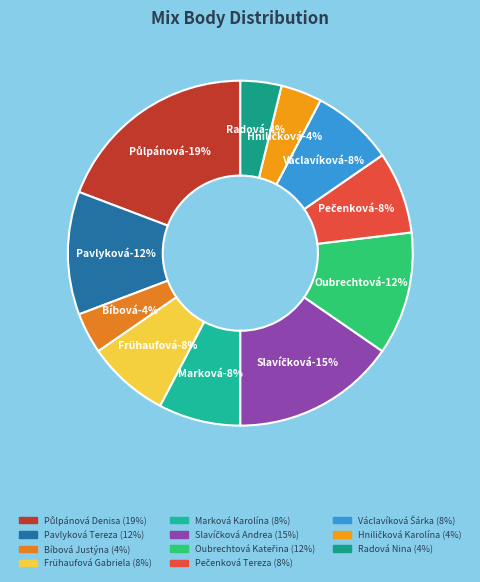

Rank the categories by value from lowest to highest.

Bíbová Justýna, Hniličková Karolína, Radová Nina, Frühaufová Gabriela, Marková Karolína, Pečenková Tereza, Václavíková Šárka, Pavlyková Tereza, Oubrechtová Kateřina, Slavíčková Andrea, Půlpánová Denisa